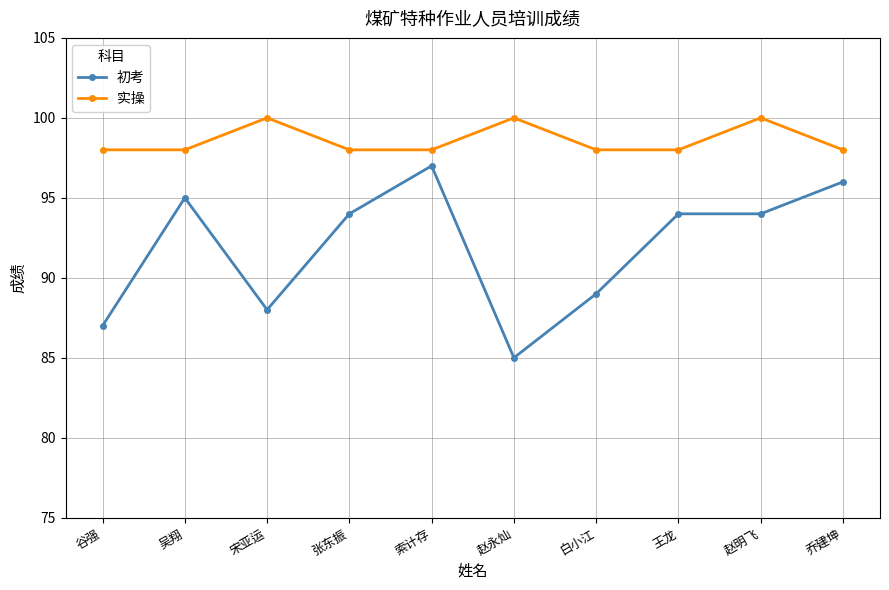

Rank the series by their average value, from highest to lowest.

实操, 初考